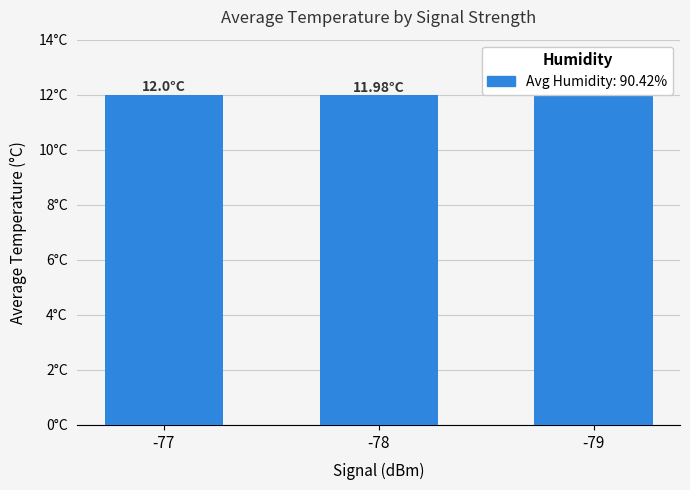

What value does the data have at -78?

12.0